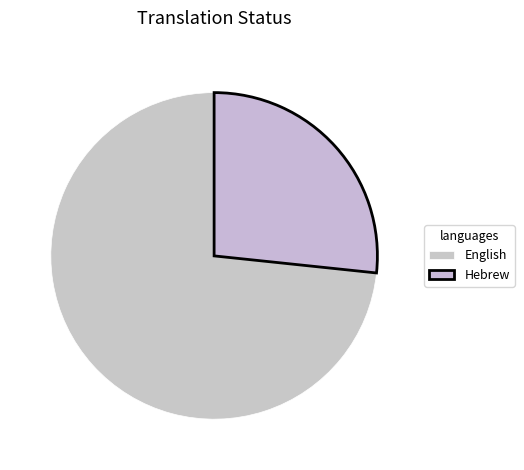

How much of the chart is everything except Hebrew?

73.3%